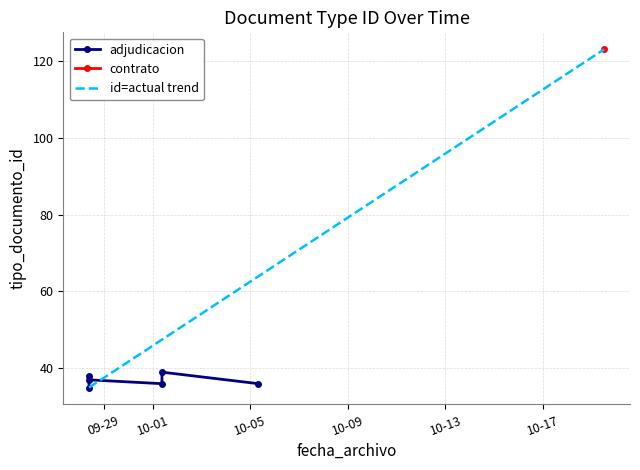

Which label corresponds to the smallest value in the chart?

2012-09-28 09:36:30